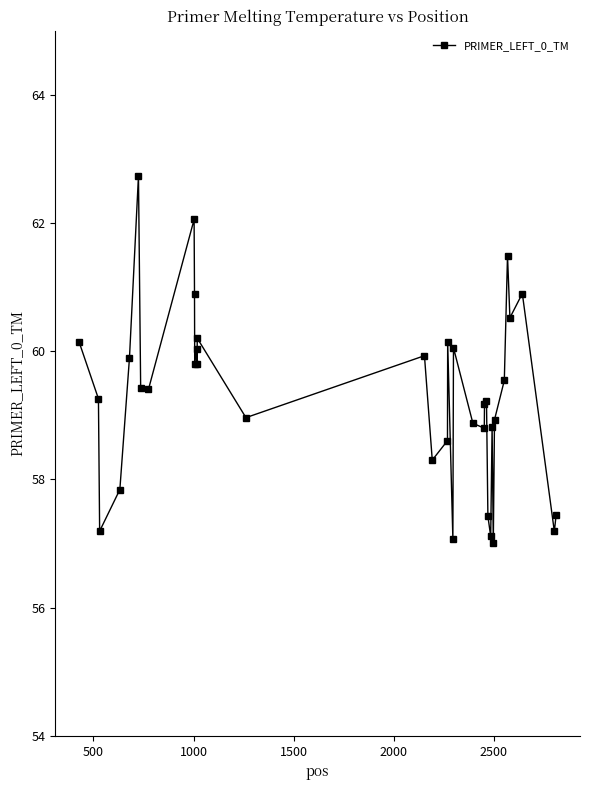

How many interior local valleys (lower than both neighbors) does the data have?

12